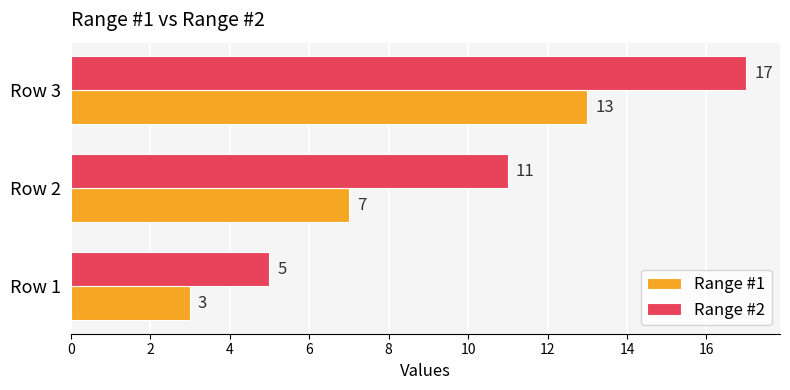

What is the sum of the Range #1 values at Row 2 and Row 3?

20